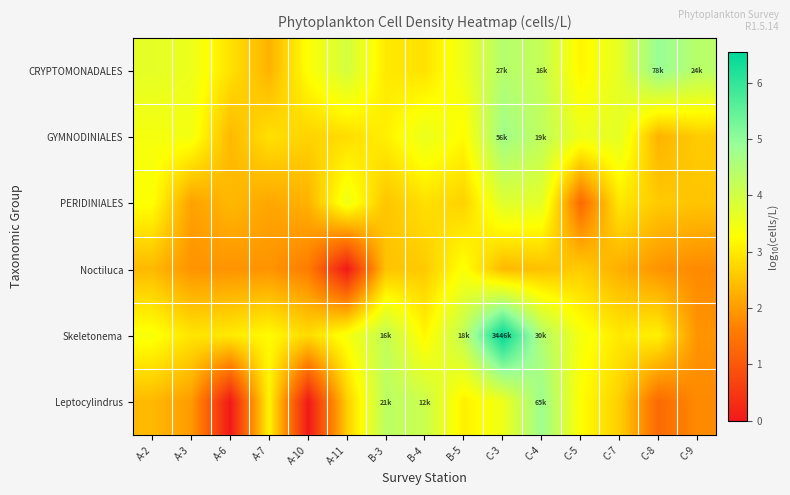

Reading right to left, what are all the values shown in this chart?

CRYPTOMONADALES: C-9=4.4	C-8=4.9	C-7=3.7	C-5=3.1	C-4=4.2	C-3=4.4	B-5=3.6	B-4=2.9	B-3=3.0	A-11=4.0	A-10=3.3	A-7=2.3	A-6=2.9	A-3=3.6	A-2=3.7
GYMNODINIALES: C-9=2.6	C-8=2.3	C-7=3.7	C-5=3.6	C-4=4.3	C-3=4.7	B-5=3.2	B-4=3.6	B-3=3.1	A-11=2.8	A-10=2.7	A-7=2.9	A-6=2.4	A-3=3.4	A-2=3.4
PERIDINIALES: C-9=2.5	C-8=2.6	C-7=3.0	C-5=1.3	C-4=3.7	C-3=3.8	B-5=2.7	B-4=2.9	B-3=2.5	A-11=3.5	A-10=2.3	A-7=2.1	A-6=2.4	A-3=2.1	A-2=3.3
Noctiluca: C-9=1.8	C-8=1.9	C-7=2.3	C-5=2.6	C-4=2.5	C-3=2.4	B-5=3.3	B-4=2.6	B-3=2.5	A-11=0.0	A-10=1.6	A-7=1.9	A-6=1.9	A-3=1.9	A-2=2.4
Skeletonema: C-9=1.9	C-8=3.1	C-7=3.0	C-5=3.4	C-4=4.5	C-3=6.5	B-5=4.3	B-4=3.2	B-3=4.2	A-11=3.4	A-10=2.8	A-7=3.2	A-6=3.0	A-3=2.9	A-2=3.4
Leptocylindrus: C-9=1.8	C-8=1.3	C-7=2.7	C-5=3.3	C-4=4.8	C-3=3.5	B-5=3.1	B-4=4.1	B-3=4.3	A-11=2.6	A-10=0.0	A-7=3.1	A-6=0.0	A-3=2.0	A-2=2.4